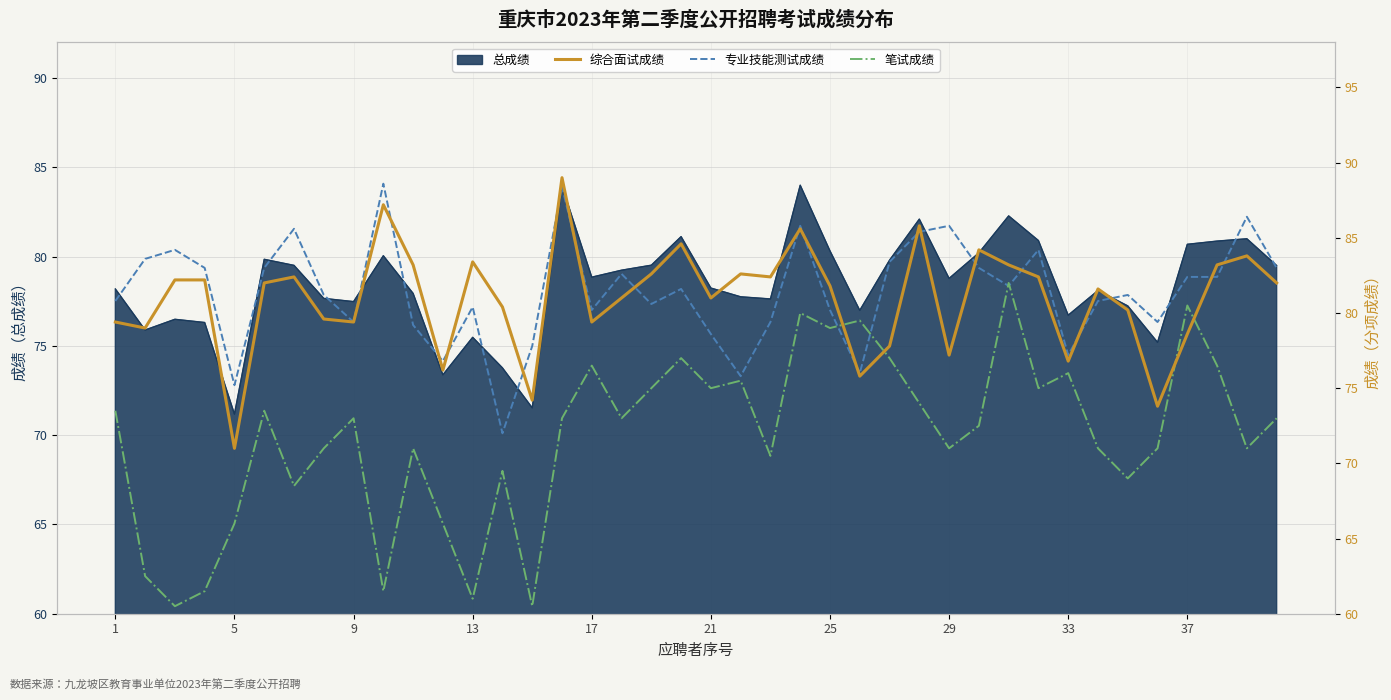

Which series ends up on top after the final intersection of 笔试成绩 and 专业技能测试成绩?

专业技能测试成绩